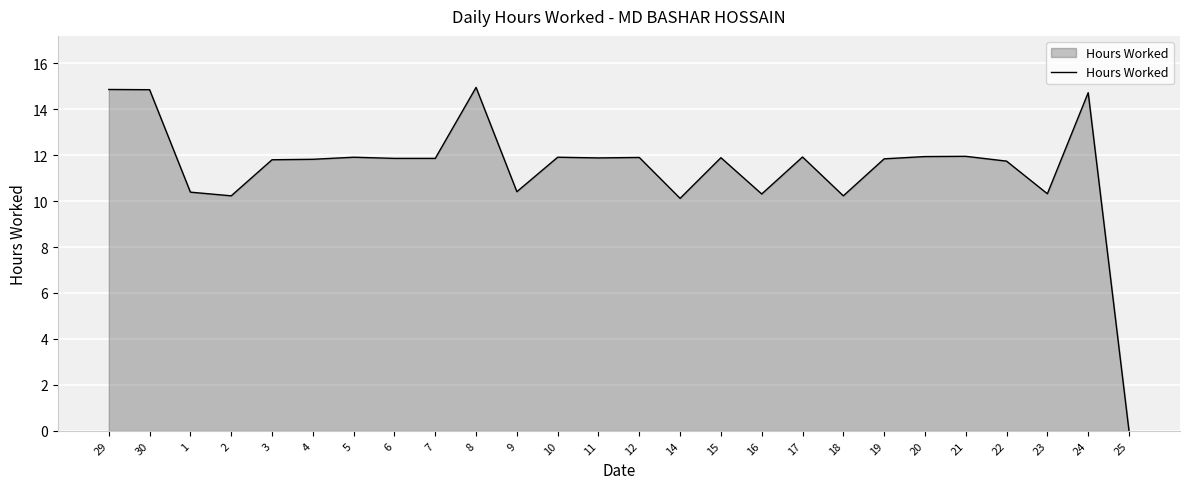

What is the change in value from 3 to 22?

-0.1